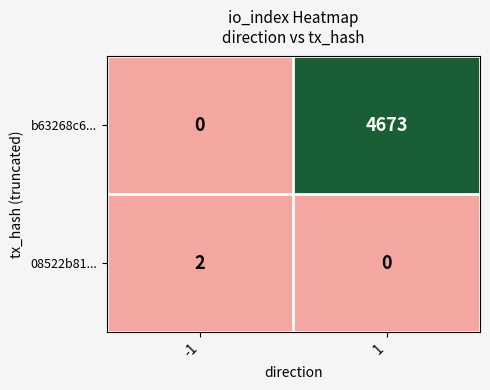

Reading right to left, list all the values displayed in this chart.

b63268c6...: 4673	0
08522b81...: 0	2